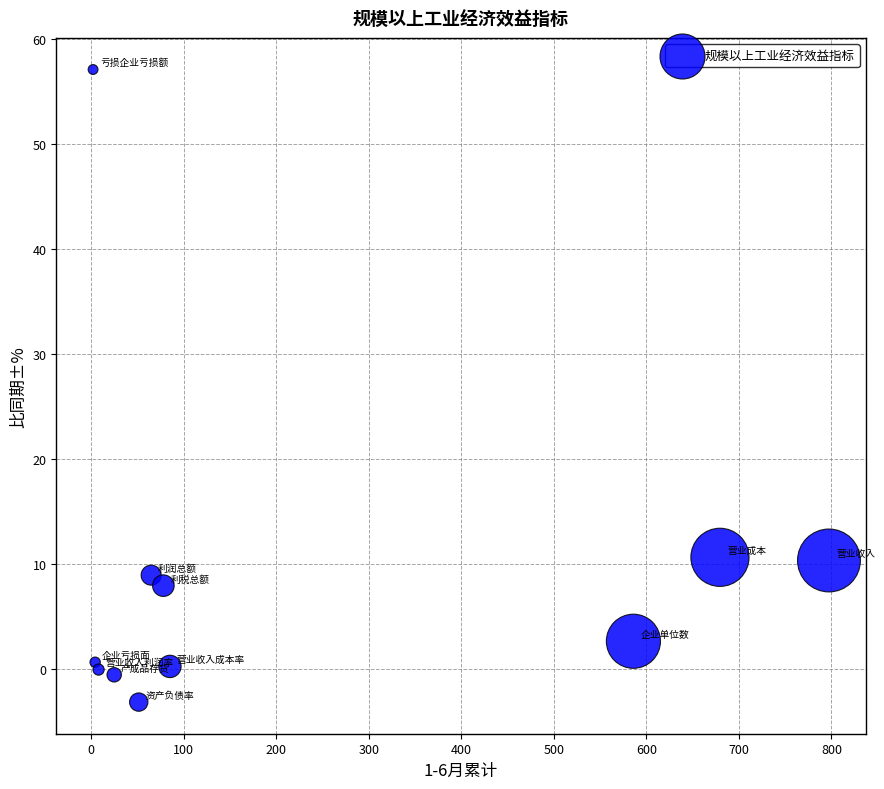

What is the average X value?

216.6